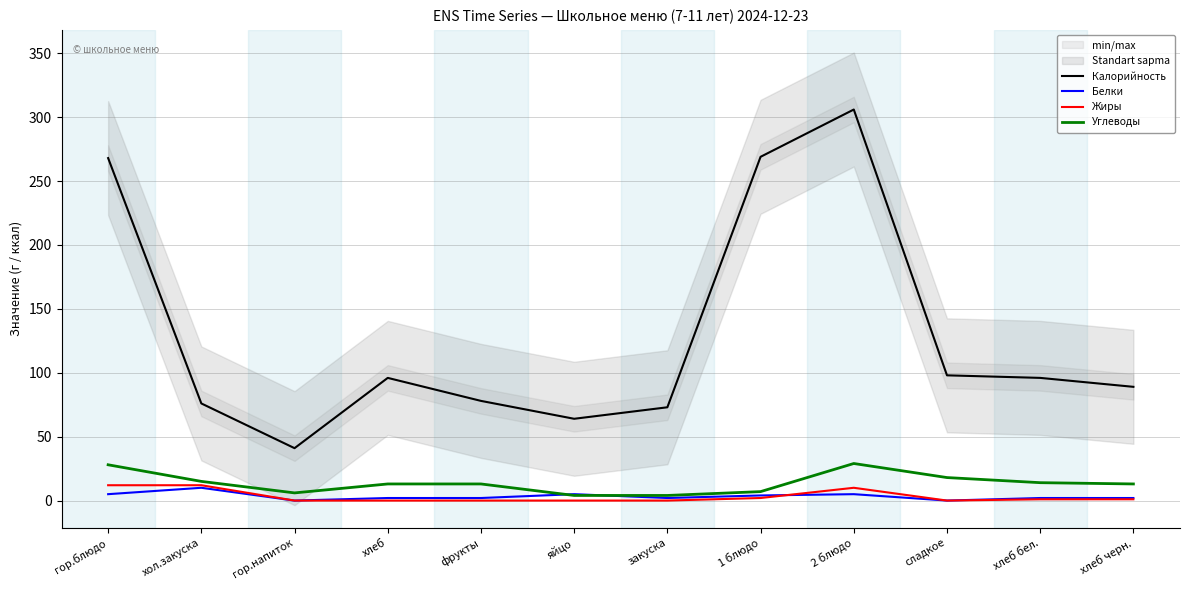

Reading left to right, list all the values displayed in this chart.

Калорийность: гор.блюдо=268	хол.закуска=76	гор.напиток=41	хлеб=96	фрукты=78	яйцо=64	закуска=73	1 блюдо=269	2 блюдо=306	сладкое=98	хлеб бел.=96	хлеб черн.=89
Белки: гор.блюдо=5	хол.закуска=10	гор.напиток=0	хлеб=2	фрукты=2	яйцо=5	закуска=2	1 блюдо=4	2 блюдо=5	сладкое=0	хлеб бел.=2	хлеб черн.=2
Жиры: гор.блюдо=12	хол.закуска=12	гор.напиток=0	хлеб=0	фрукты=0	яйцо=0	закуска=0	1 блюдо=2	2 блюдо=10	сладкое=0	хлеб бел.=1	хлеб черн.=1
Углеводы: гор.блюдо=28	хол.закуска=15	гор.напиток=6	хлеб=13	фрукты=13	яйцо=4	закуска=4	1 блюдо=7	2 блюдо=29	сладкое=18	хлеб бел.=14	хлеб черн.=13